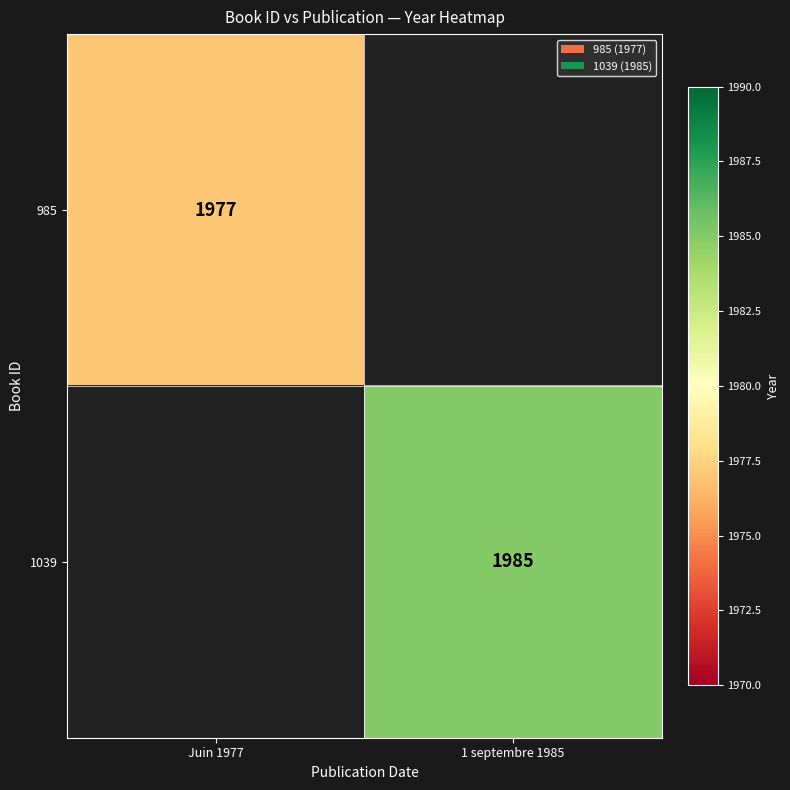

What is the smallest value displayed?

1977.0